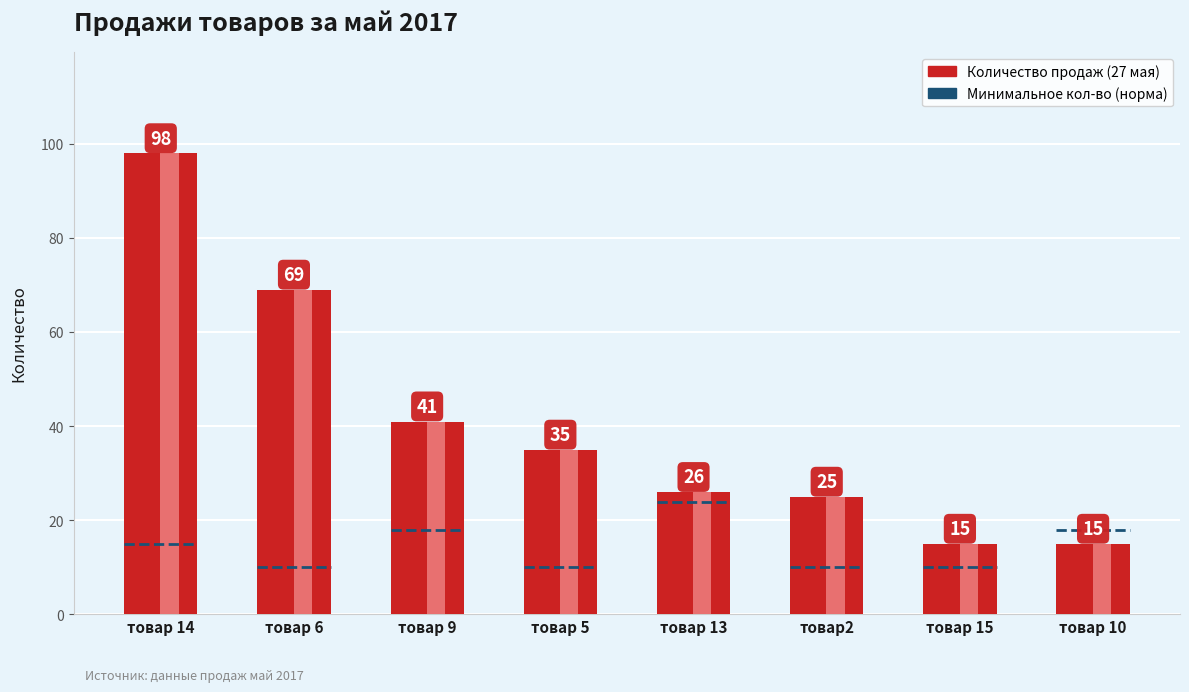

What is the value of the 4th bar from the left?

35